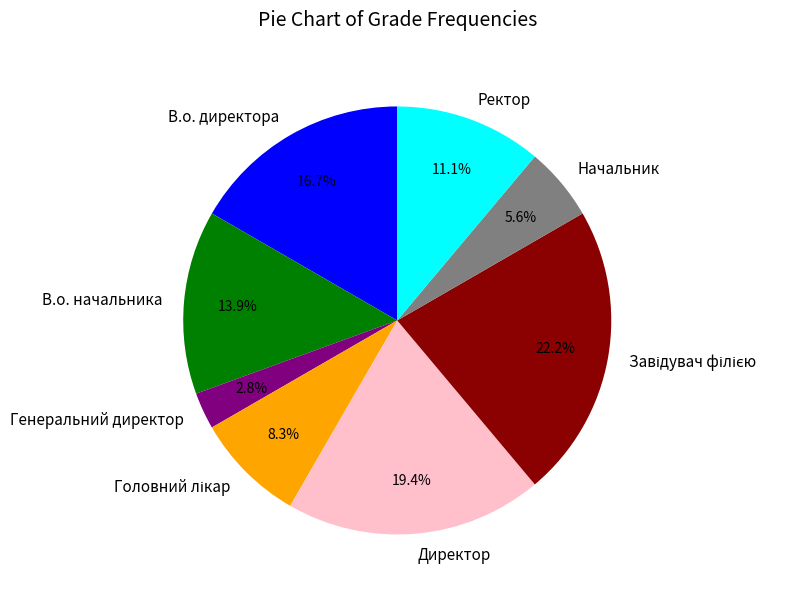

What is the smallest slice in the pie chart?

Генеральний директор